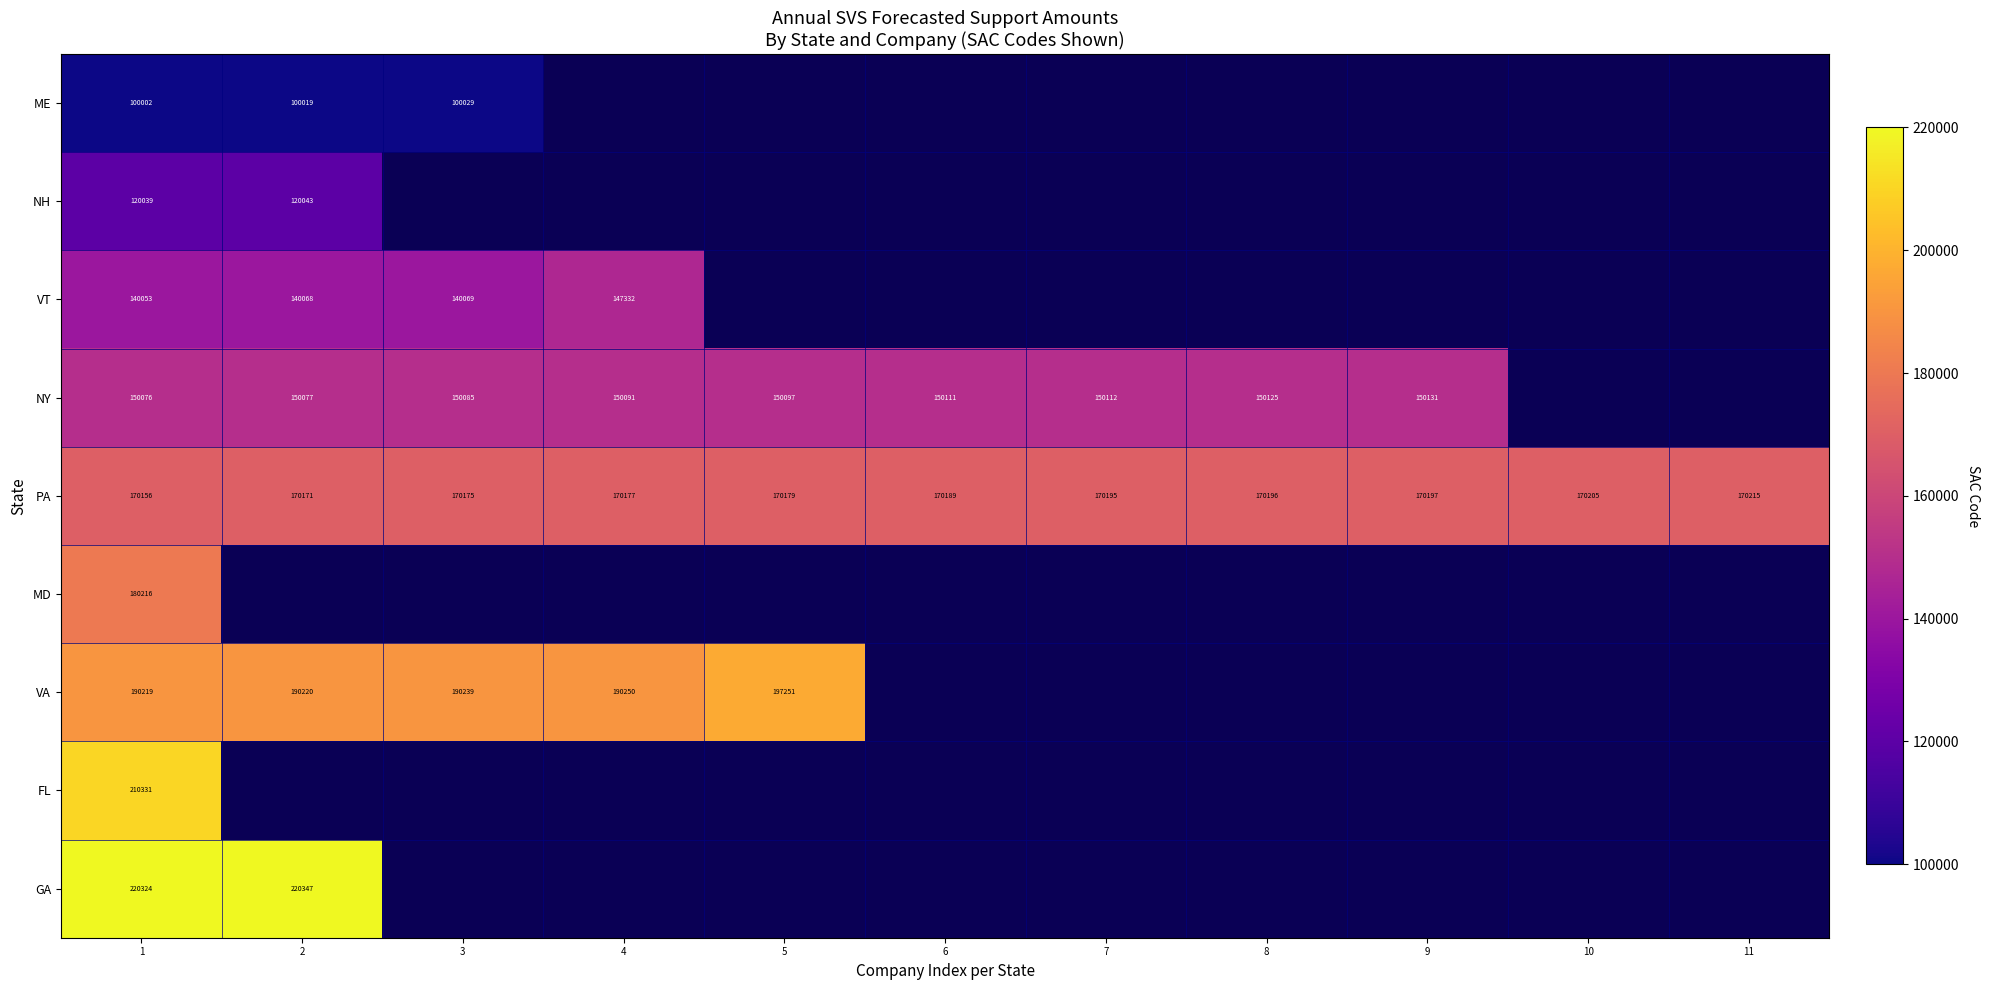

The PA series shows 170215 at 11. True or false?

True